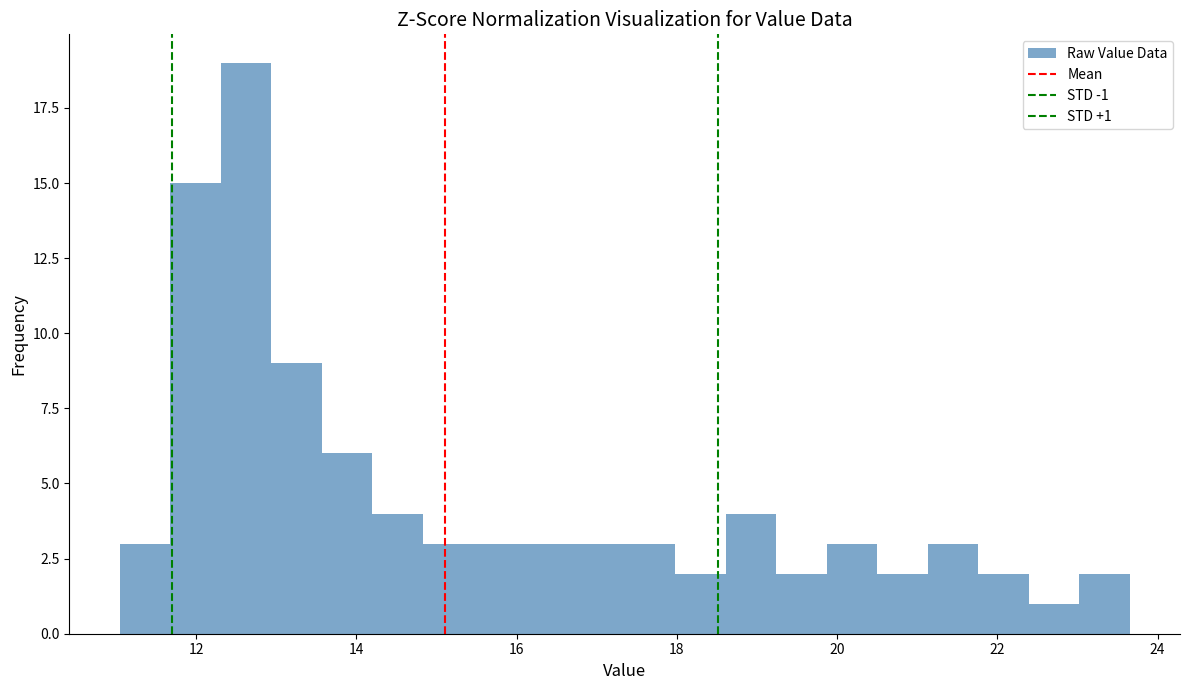

Around what value on the x-axis is the tallest bar? Give the approximate position of its centre, as read against the axis.

12.6